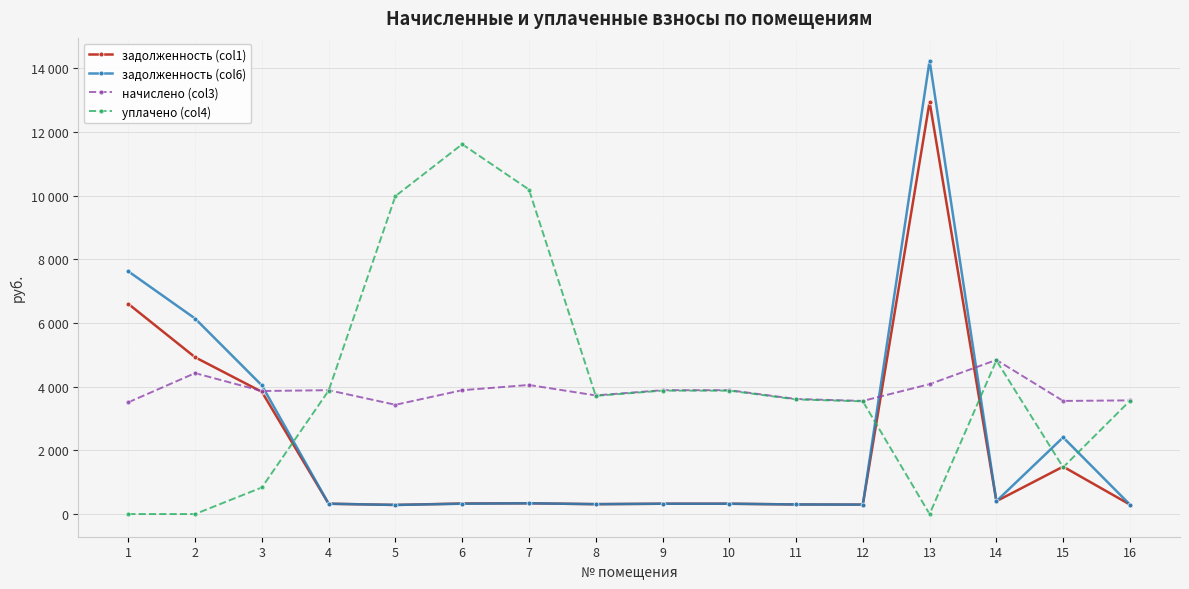

List the series in order of their peak value, highest first.

задолженность (col6), задолженность (col1), уплачено (col4), начислено (col3)